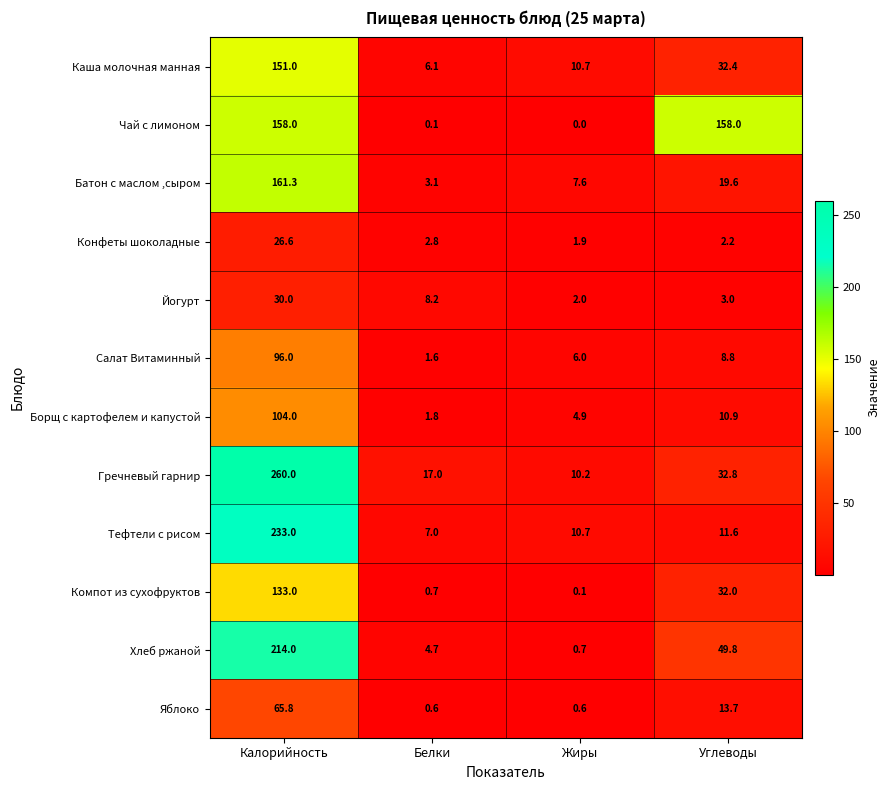

What is the difference between the highest and lowest values at Белки?

16.9